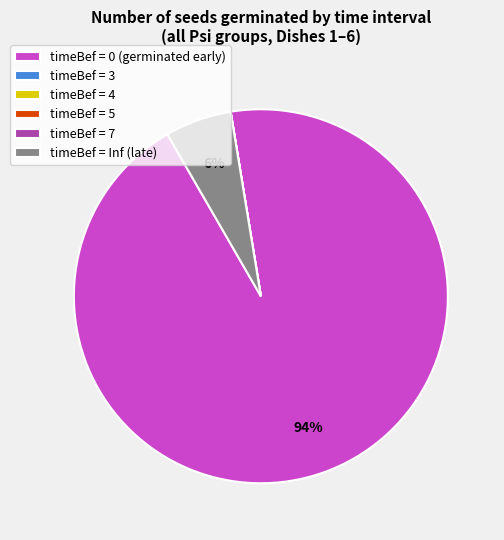

True or false: timeBef = Inf (late) accounts for 6% of the total.

True